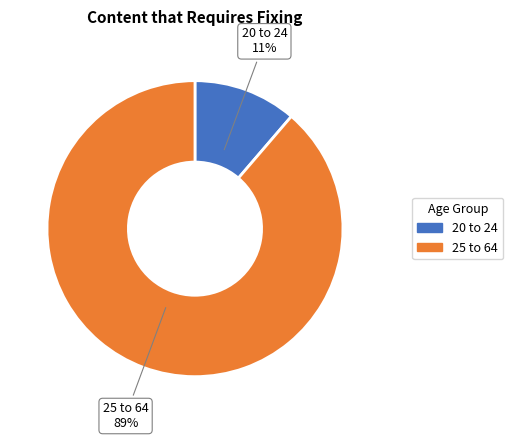

Count the number of slices in the pie.

2